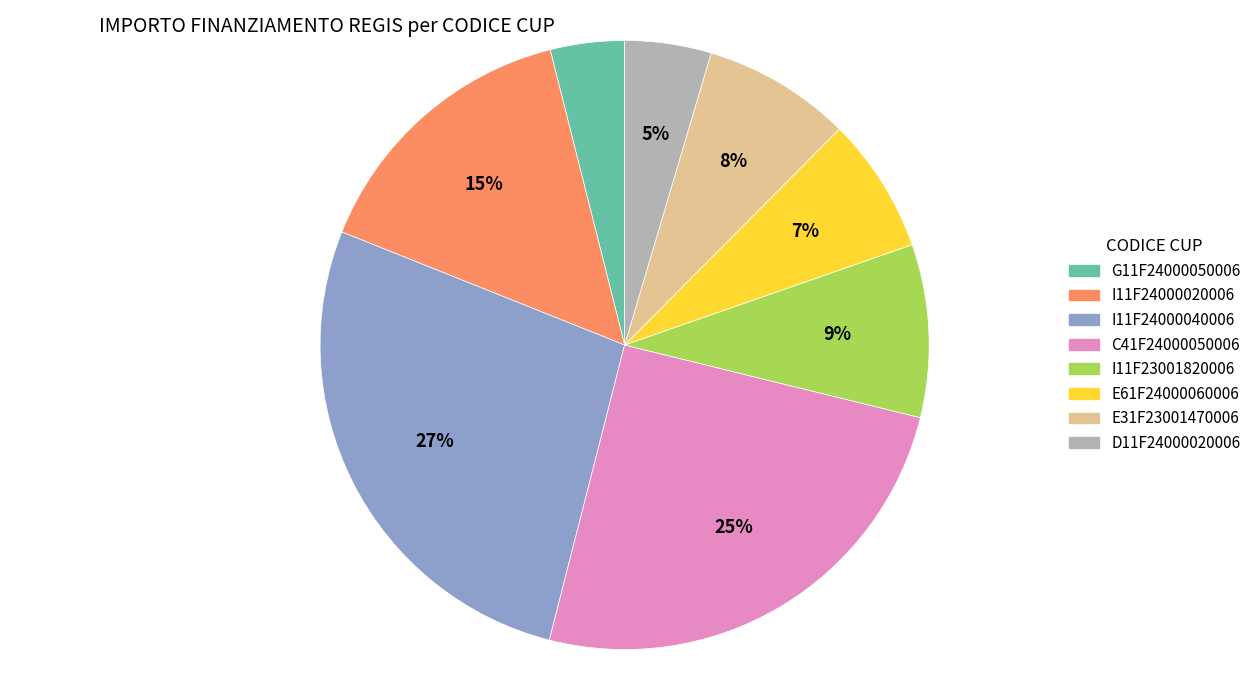

To the nearest percent, what is the average slice percentage?

12%